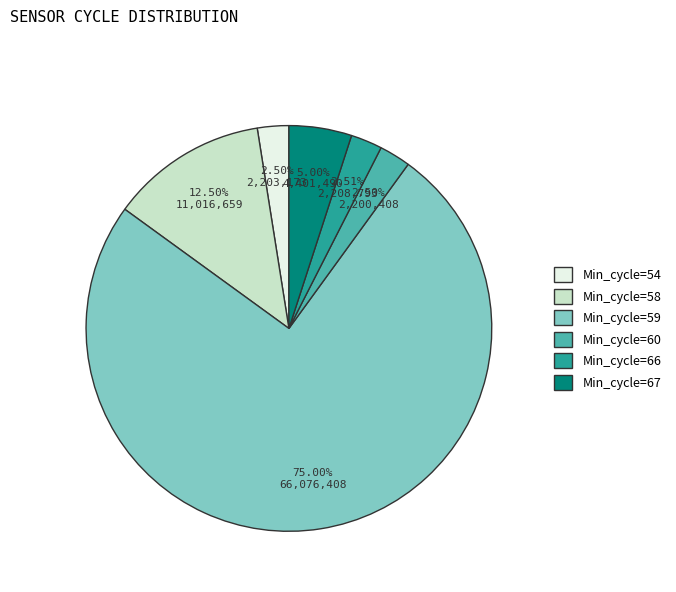

What is the largest slice in the pie chart?

Min_cycle=59